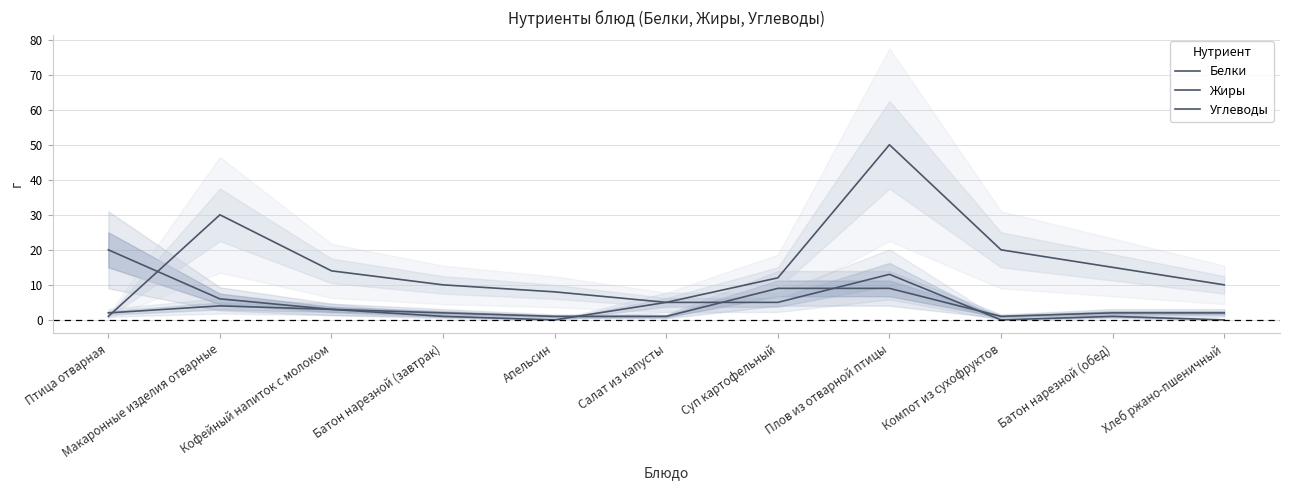

Which series has the largest range (max minus min)?

Углеводы